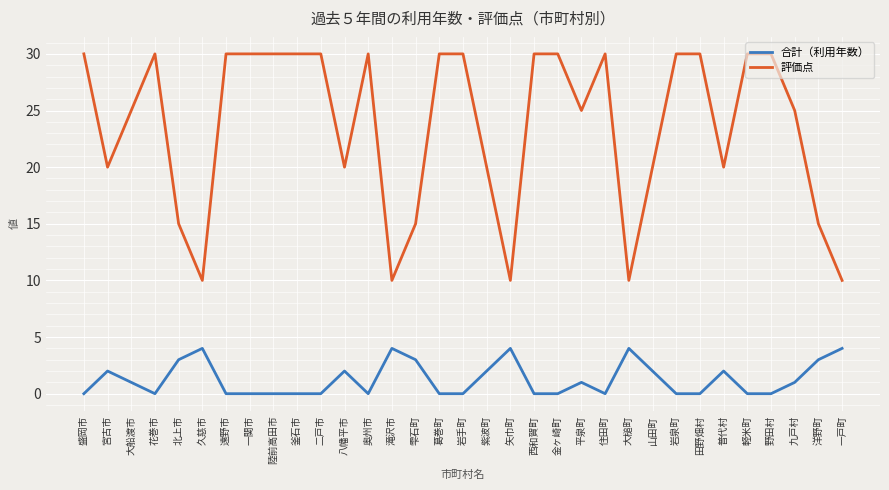

List the series in order of their peak value, lowest first.

合計（利用年数）, 評価点